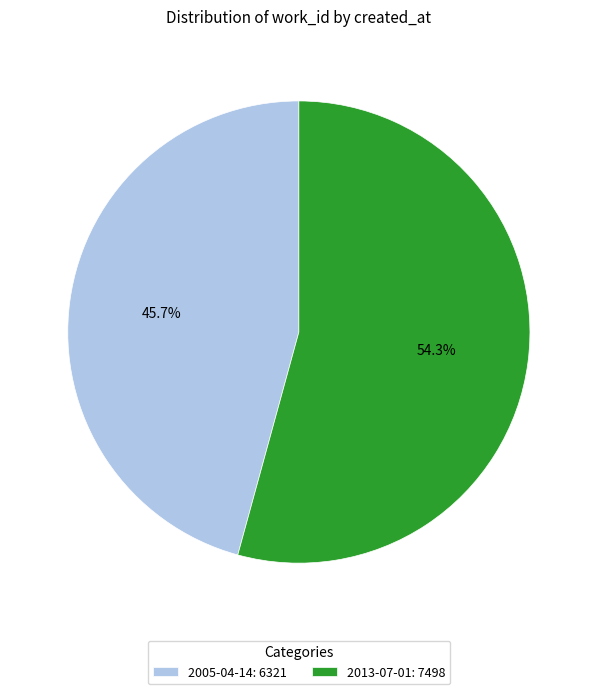

The 2013-07-01 slice represents 54% of the pie. True or false?

True